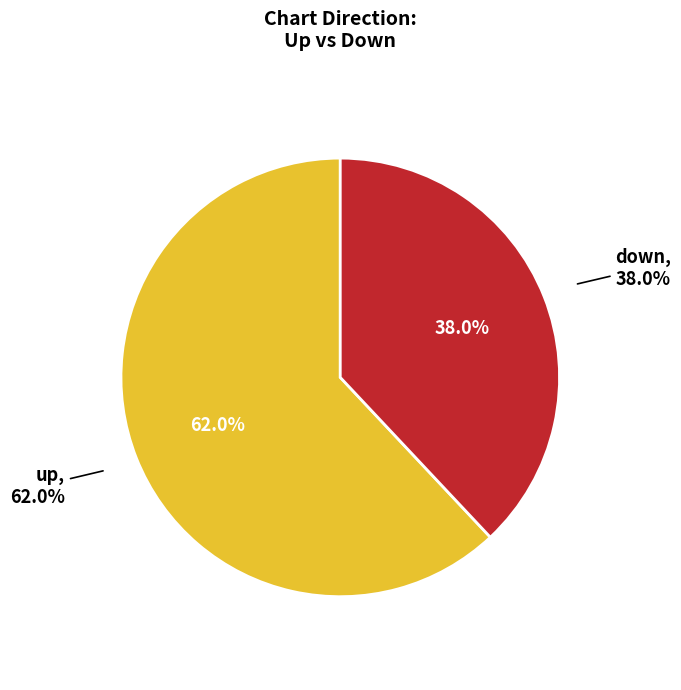

What is the smallest slice in the pie chart?

down